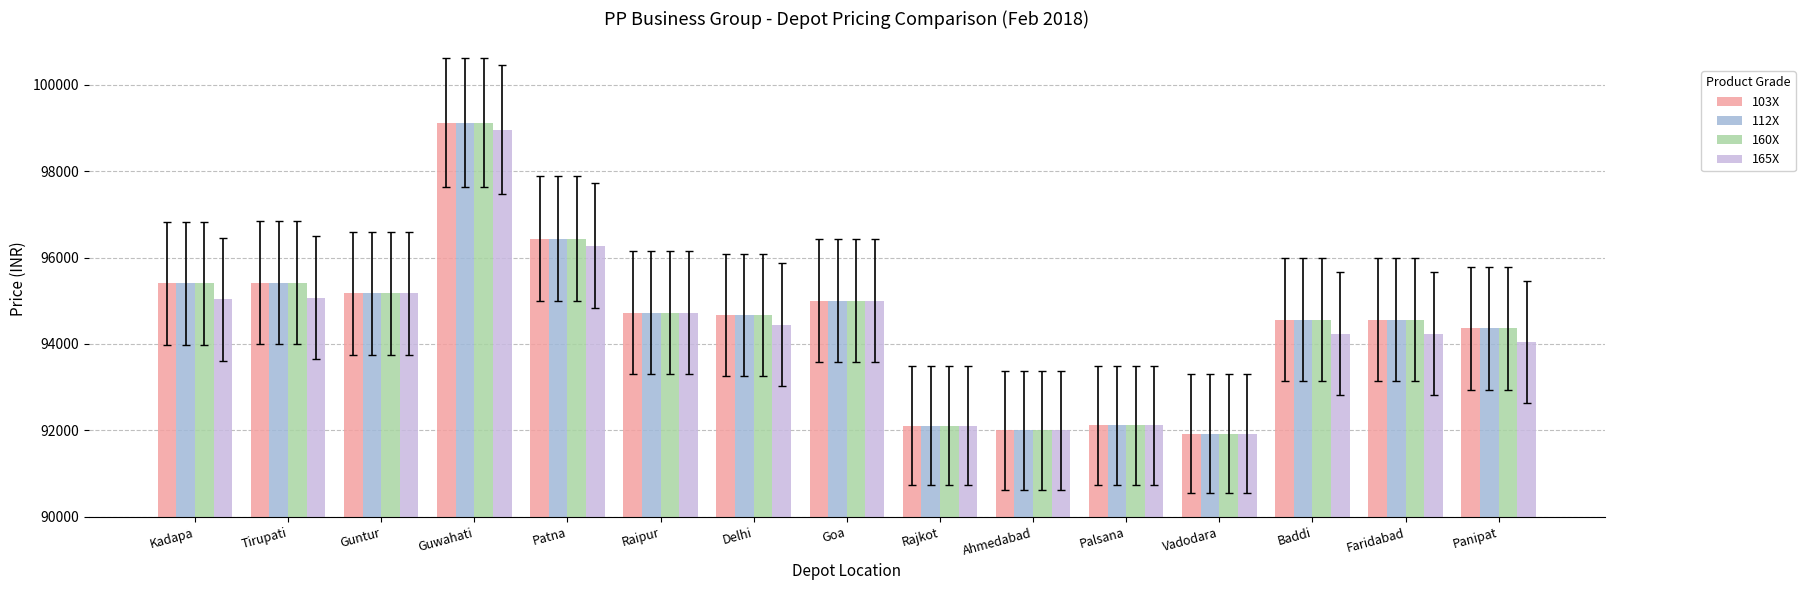

How many series are shown in this chart?

4